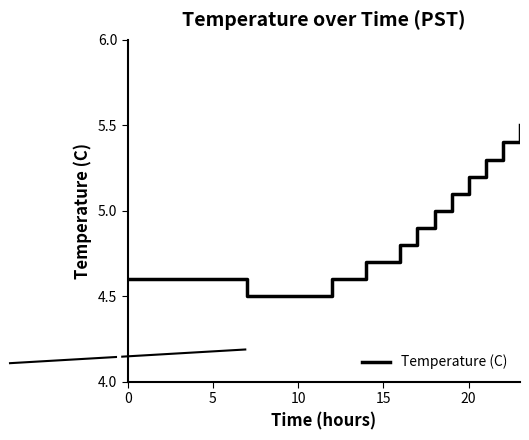

Does the chart have visible grid lines?

No